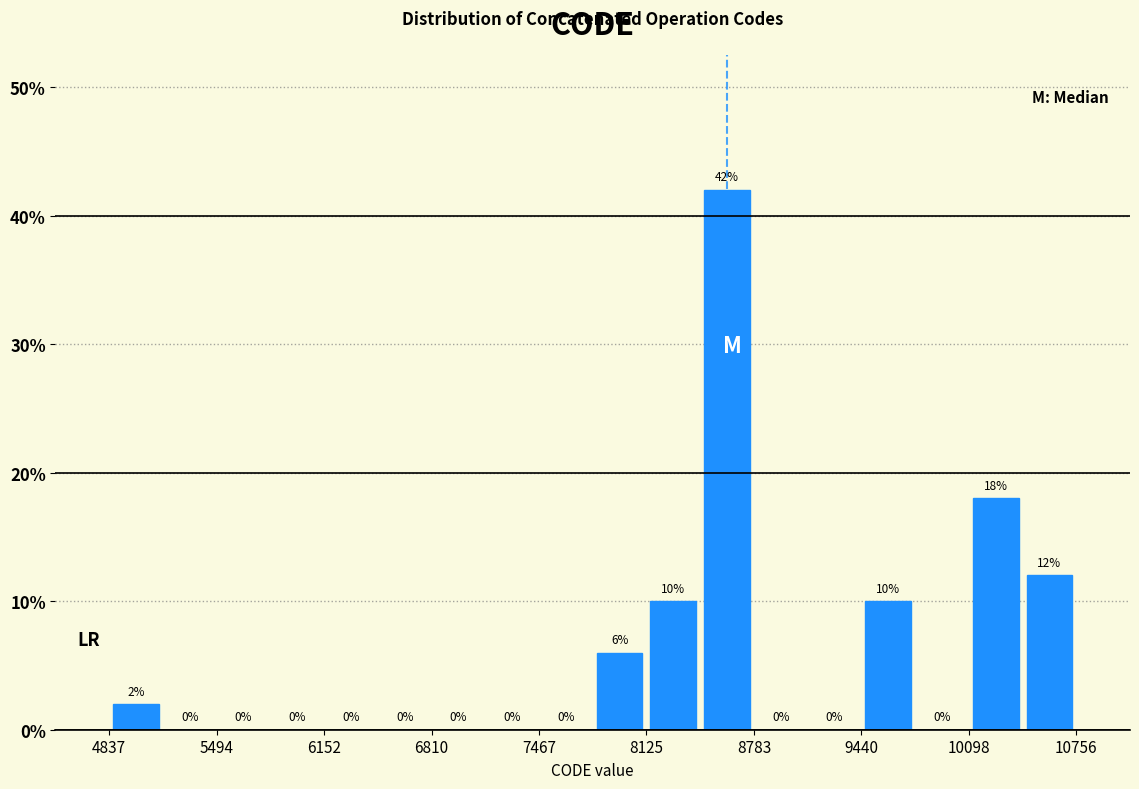

Around what value on the x-axis is the tallest bar? Give the approximate position of its centre, as read against the axis.

8600